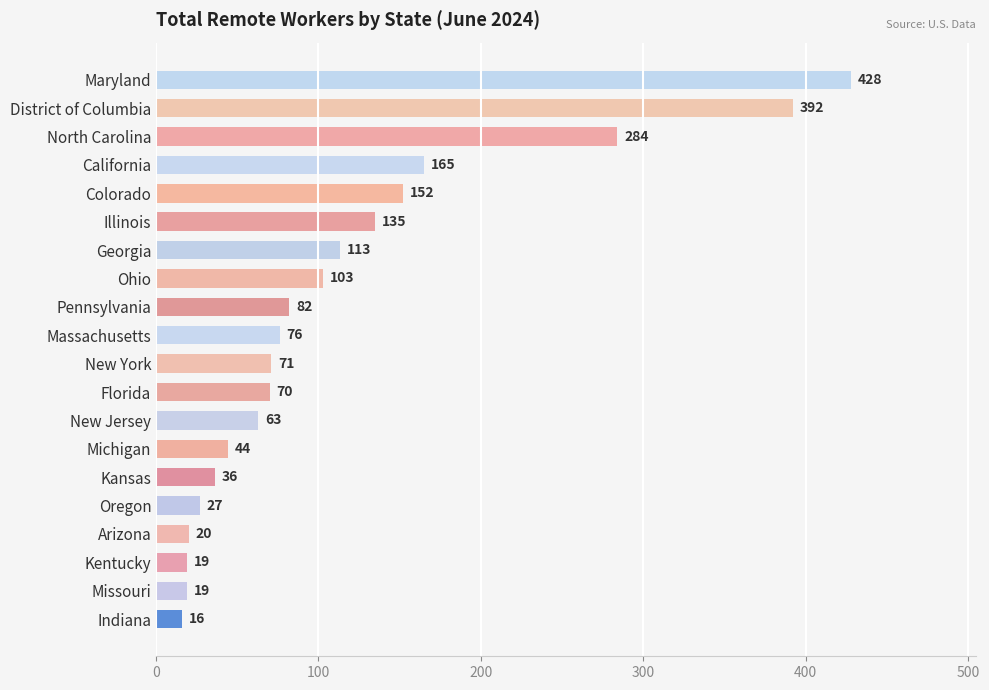

What is the change in value from Georgia to Pennsylvania?

-31